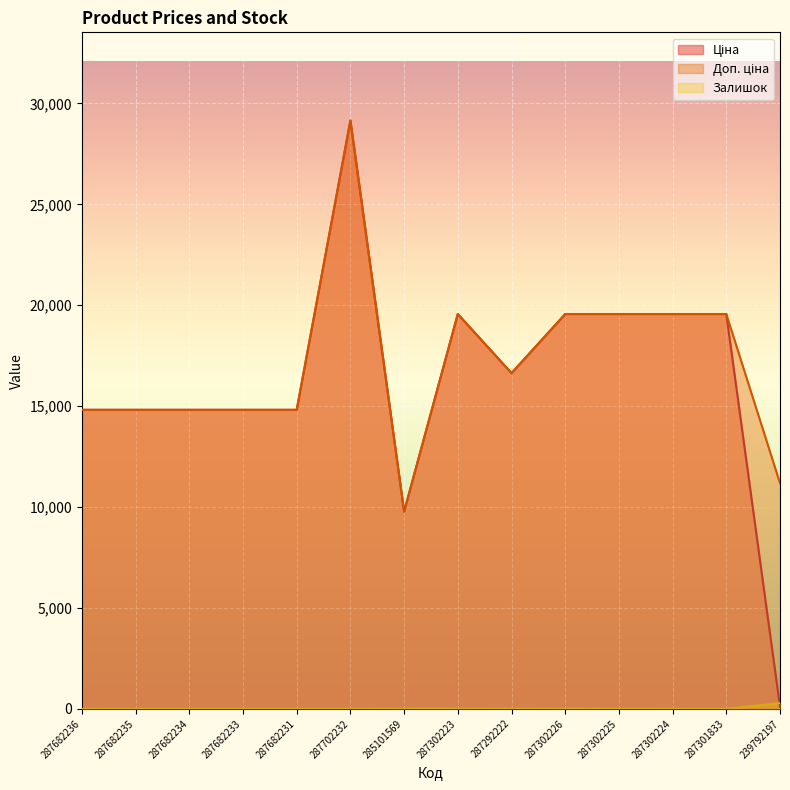

Is it true that Доп. ціна equals 19564.9 at 287302223?

True